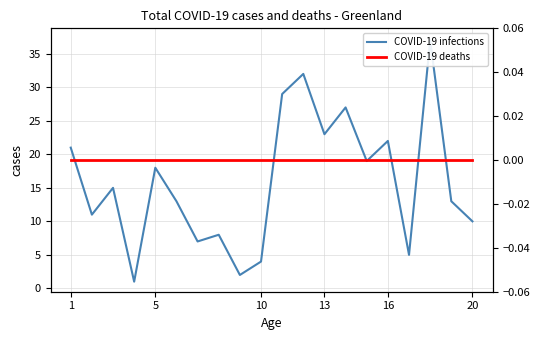

Is the value of COVID-19 infections at 18 greater than the value of COVID-19 deaths at 14?

Yes